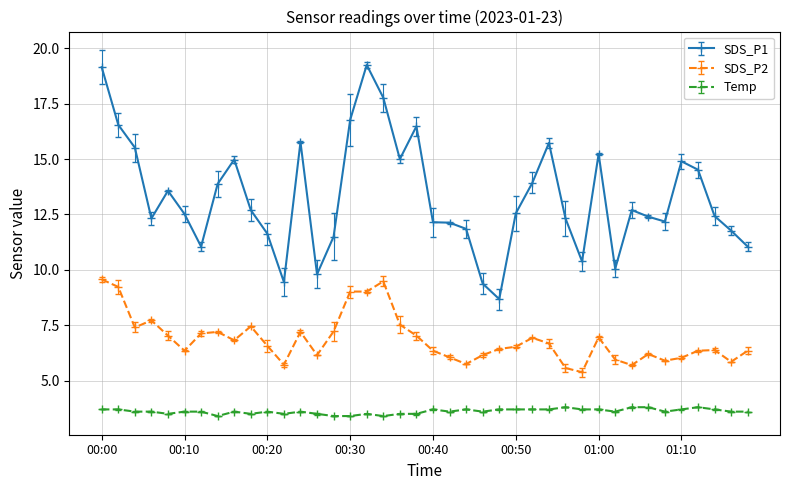

Which series has the largest total across all categories?

SDS_P1